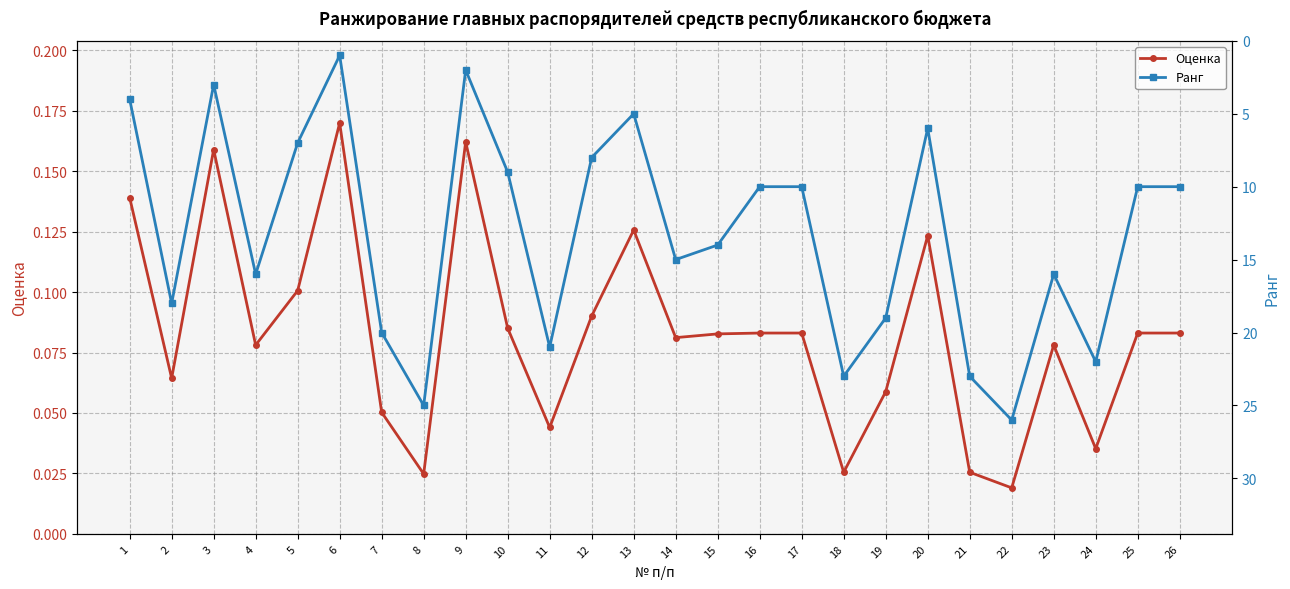

What is the total value across all series at 9?

2.2